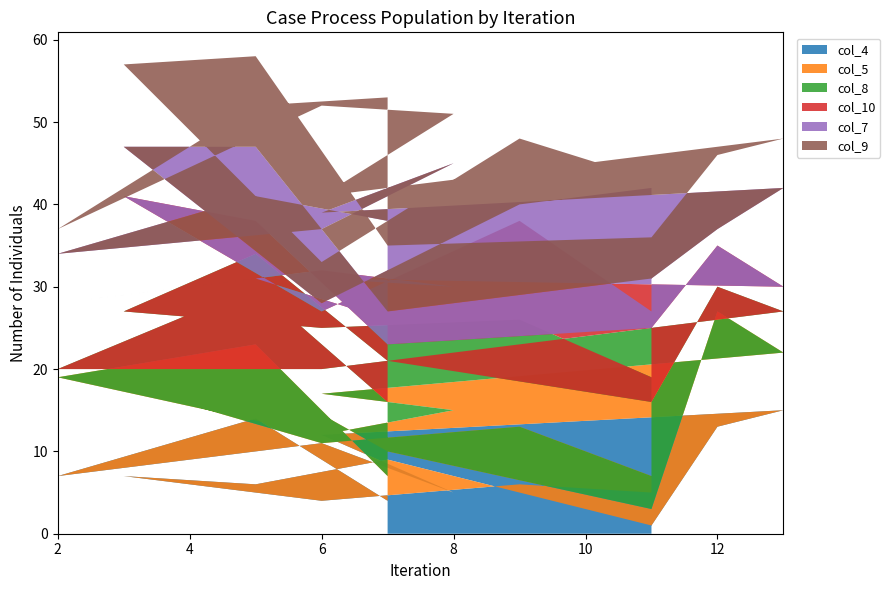

Reading left to right, list all the values displayed in this chart.

col_4: 4	14	7	11	5	12	15	13	1	9	6	7	4	6	5
col_5: 3	9	12	1	10	5	7	14	2	1	13	11	7	7	2
col_8: 9	7	1	8	13	3	5	3	13	11	15	9	14	13	12
col_10: 10	1	8	12	2	11	3	5	9	2	4	14	2	12	8
col_7: 12	10	6	5	15	8	12	2	6	4	9	6	1	2	15
col_9: 15	11	3	15	6	2	6	9	5	8	11	10	5	8	1